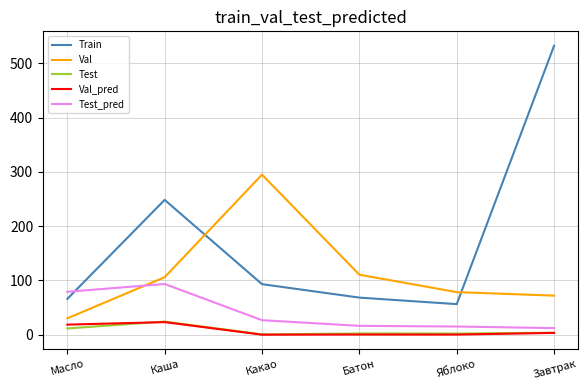

What position from the left is Яблоко?

5